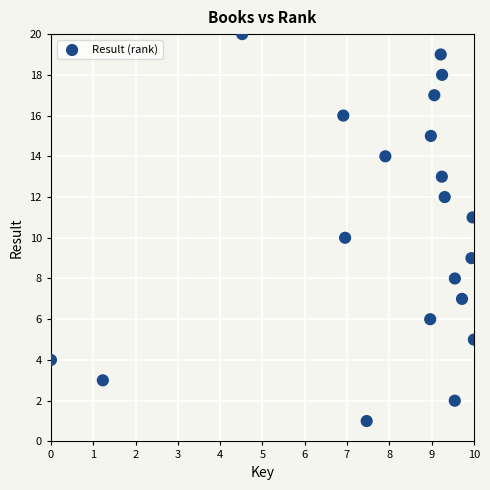

What is the range of Y values (max minus min)?

19